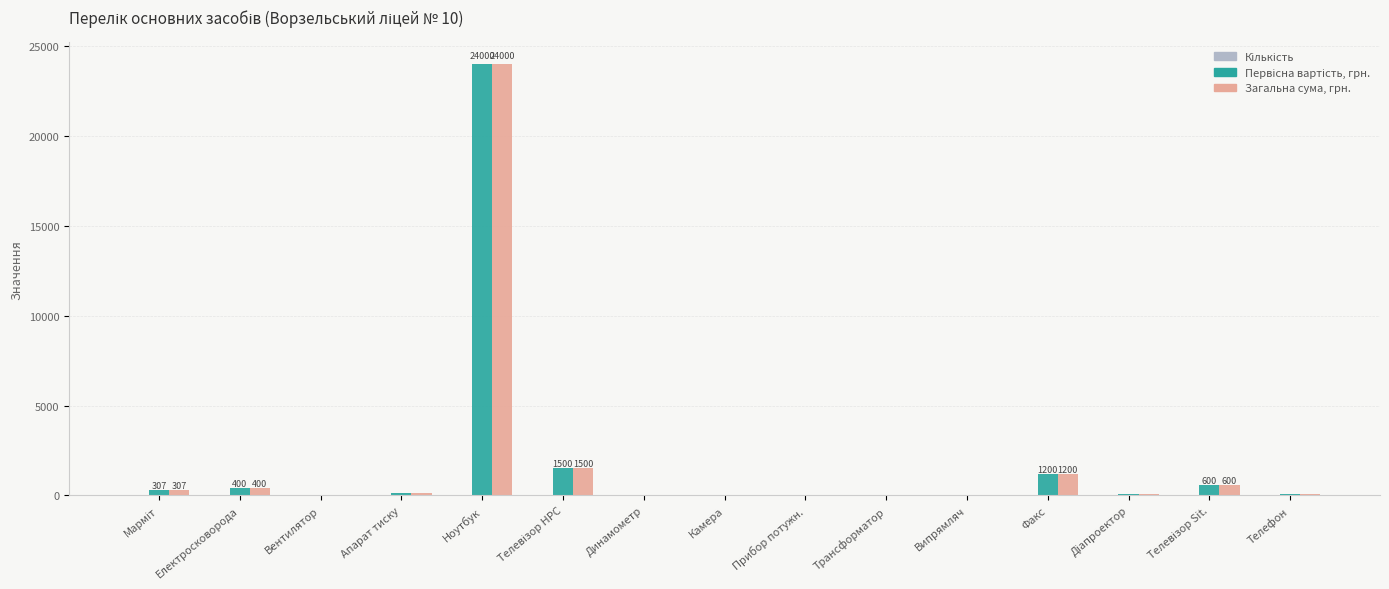

What is the sum of all Загальна сума, грн. values?

28416